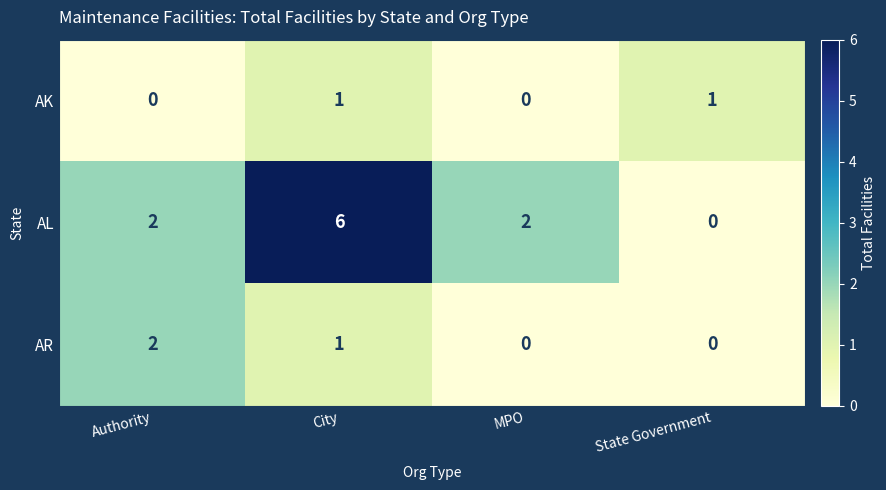

At which category is the sum across all series the highest?

City